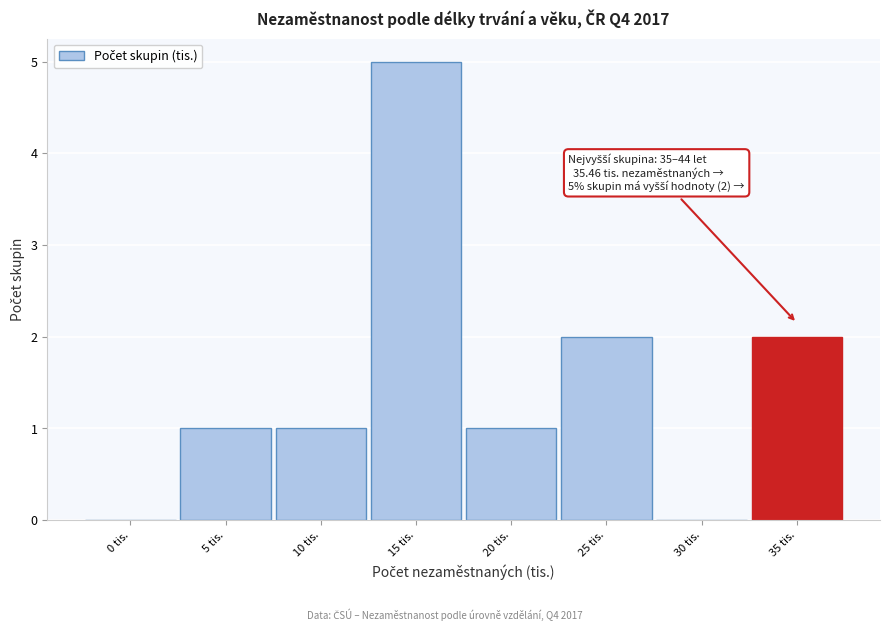

Reading left to right, what are all the values shown in this chart?

0 tis.=0	5 tis.=1	10 tis.=1	15 tis.=5	20 tis.=1	25 tis.=2	30 tis.=0	35 tis.=2